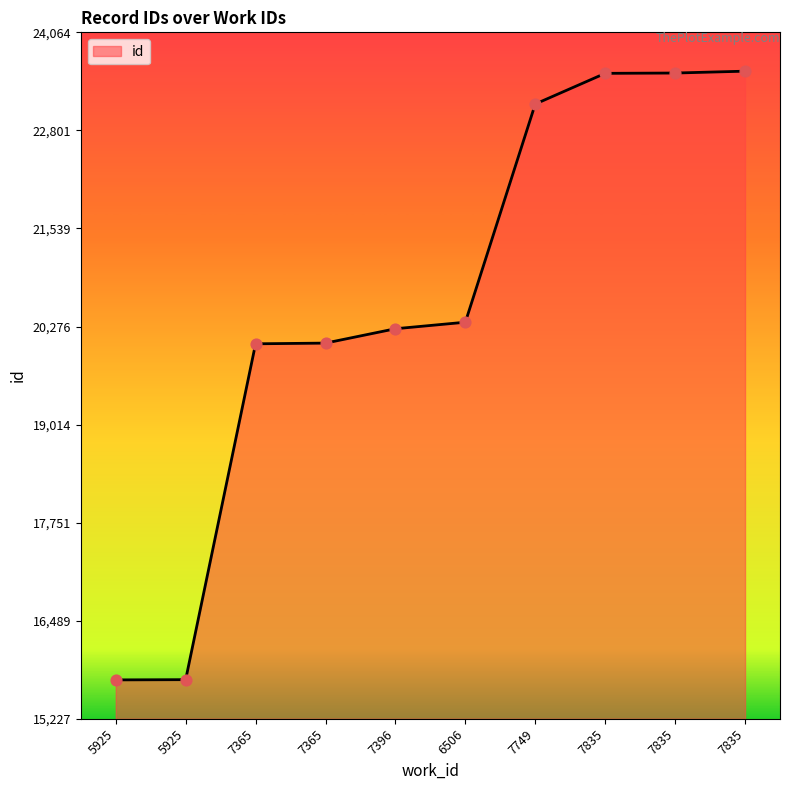

What is the change in value from 7749 to 7835?

+399